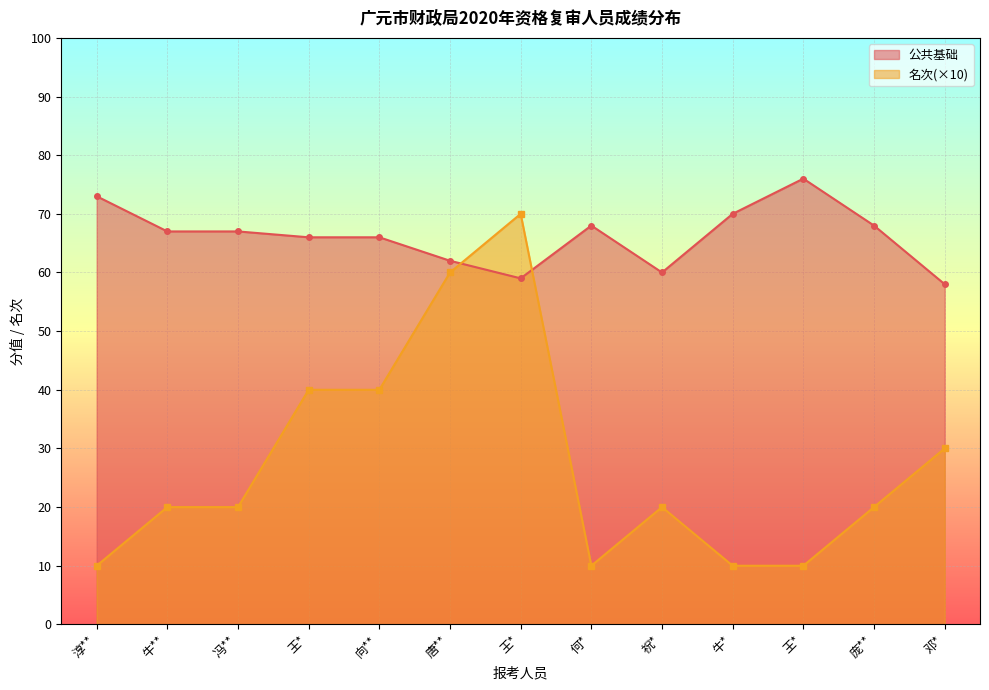

Between which two adjacent categories do 名次 and 公共基础 first intersect?

唐** and 王*